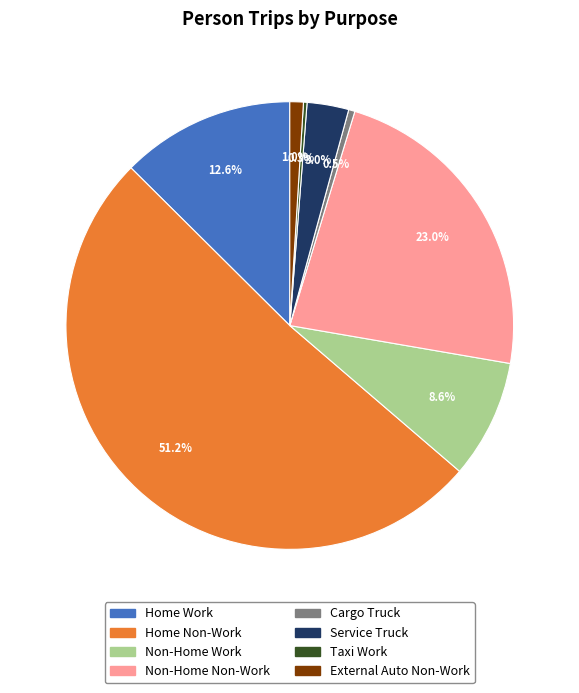

What is the majority slice?

Home Non-Work